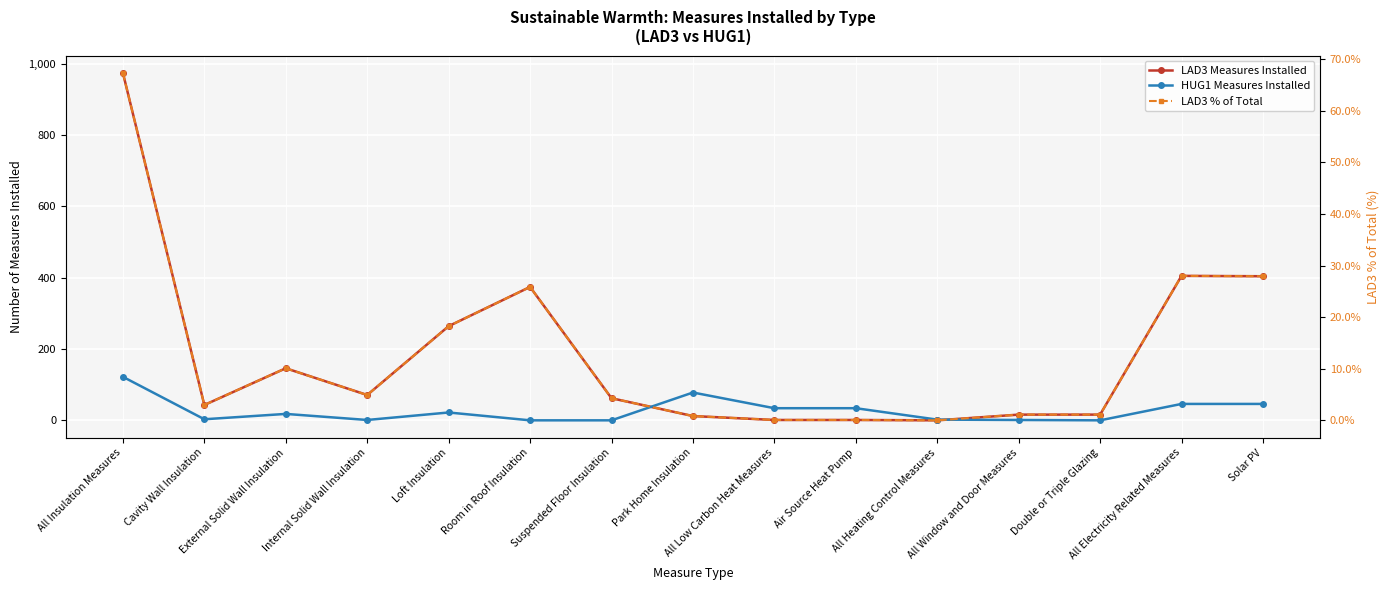

What is the value of the HUG1 Measures Installed point at the 8th from the left?

78.0